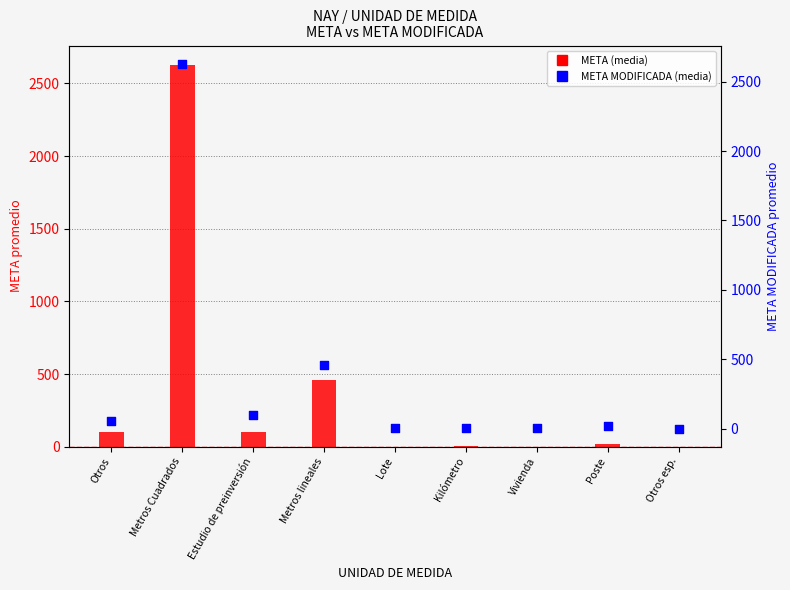

What is the total value across all series at Vivienda?

3.0